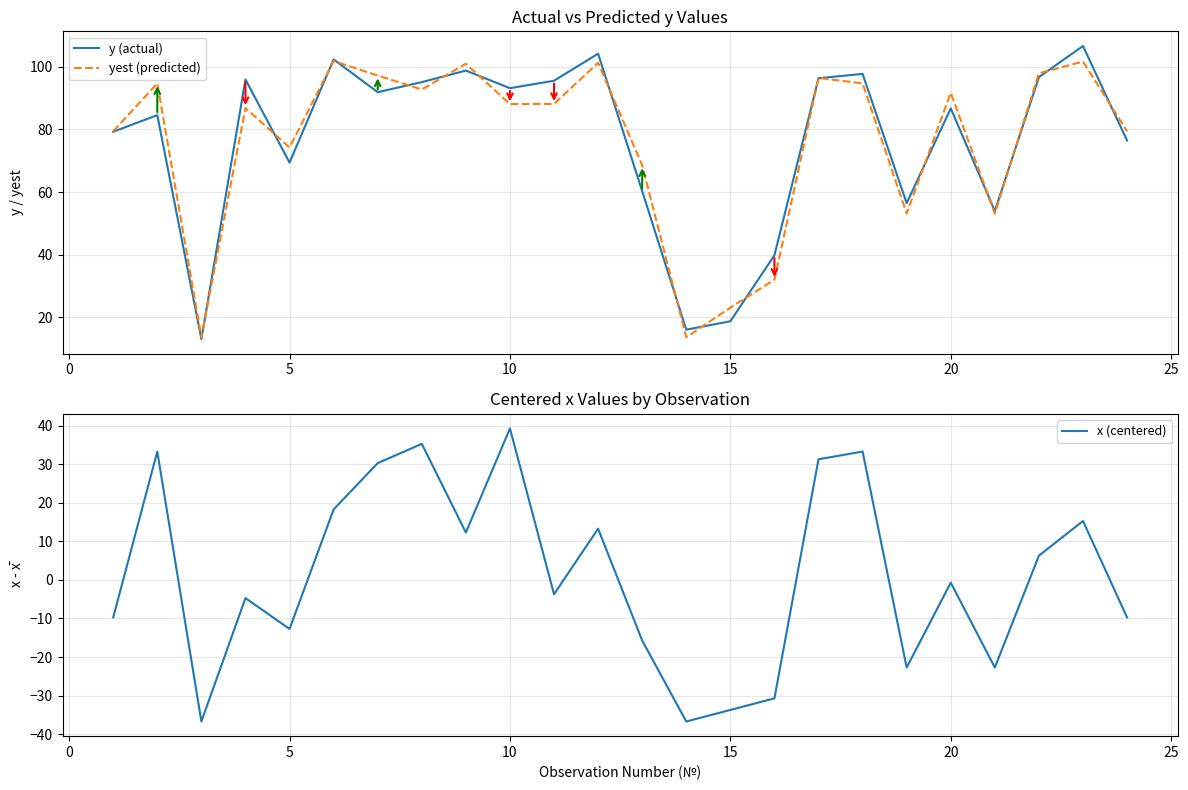

Which category has the highest value in the x (centered) series?

10